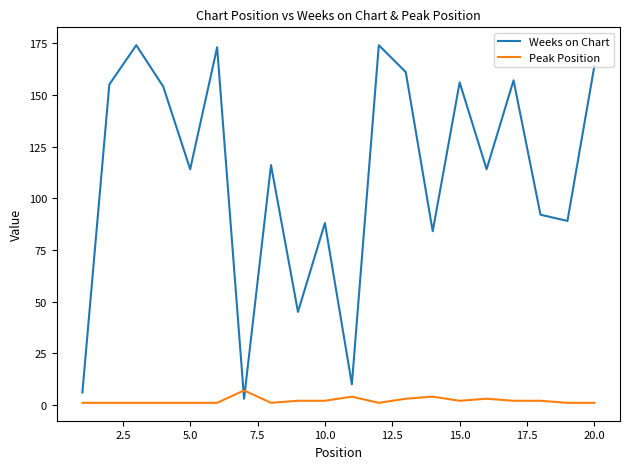

True or false: Weeks on Chart and Peak Position intersect in this chart.

True